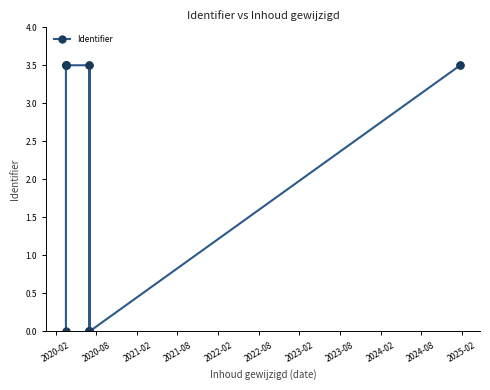

What position from the left is 2024-02?

9